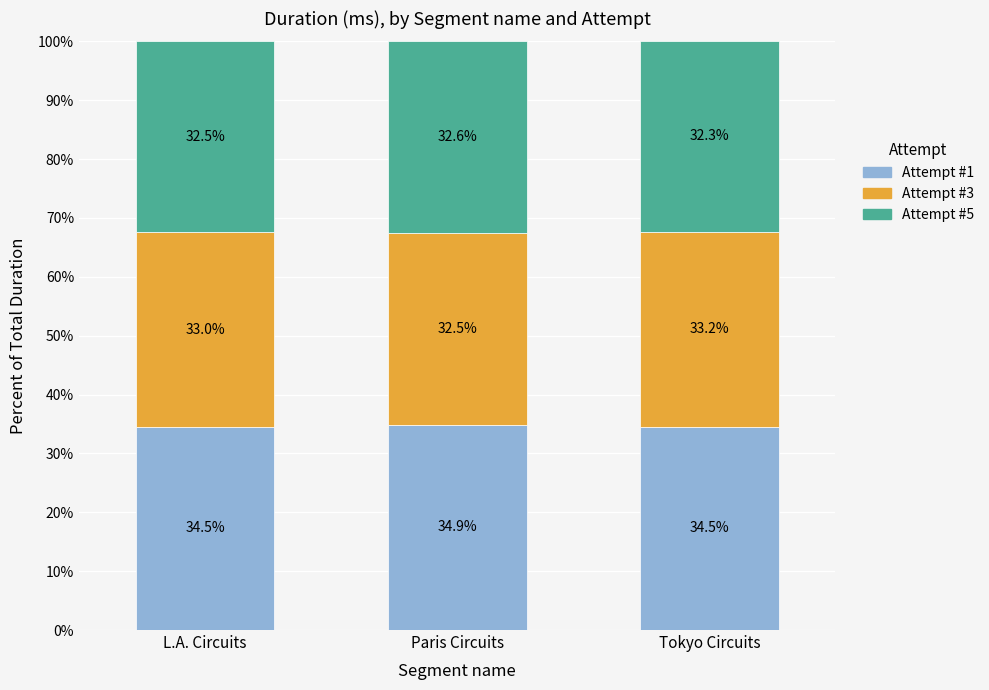

What is the total value across all series at L.A. Circuits?

100.0